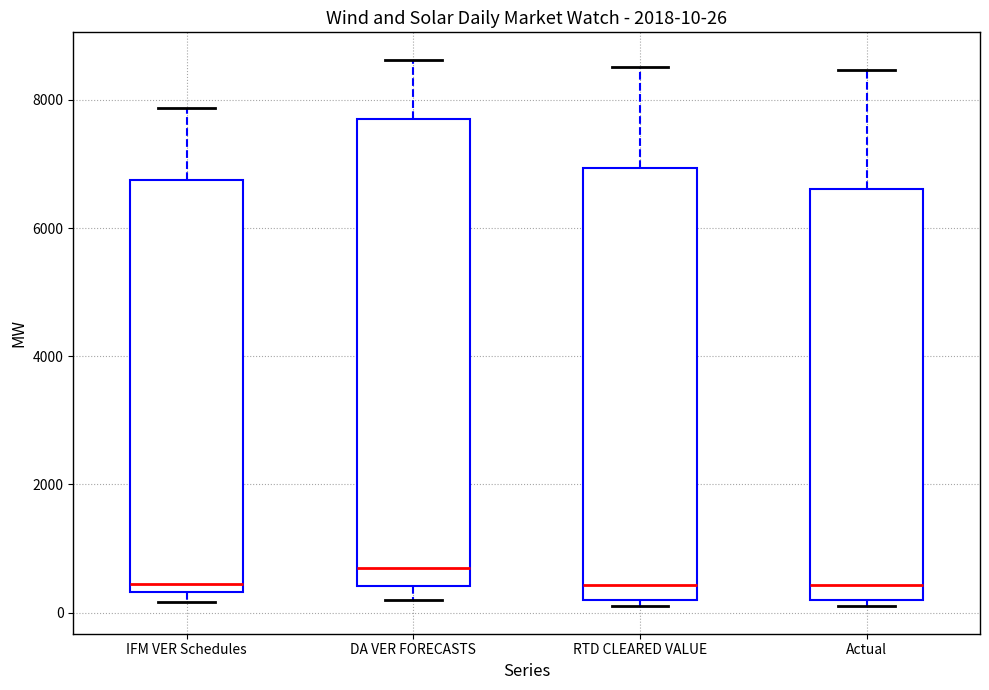

Which box has the highest median line?

DA VER FORECASTS